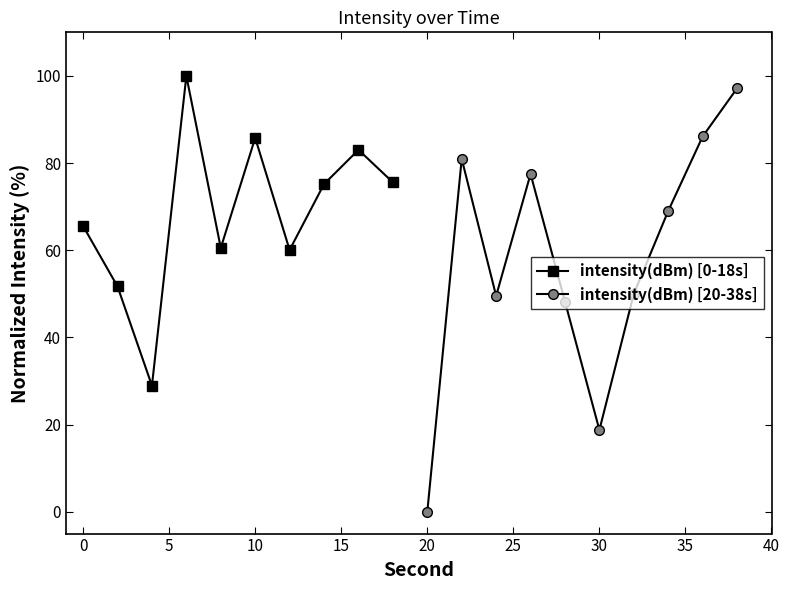

In intensity(dBm) [0-18s], how many points are lower than both neighbors (excluding endpoints)?

3